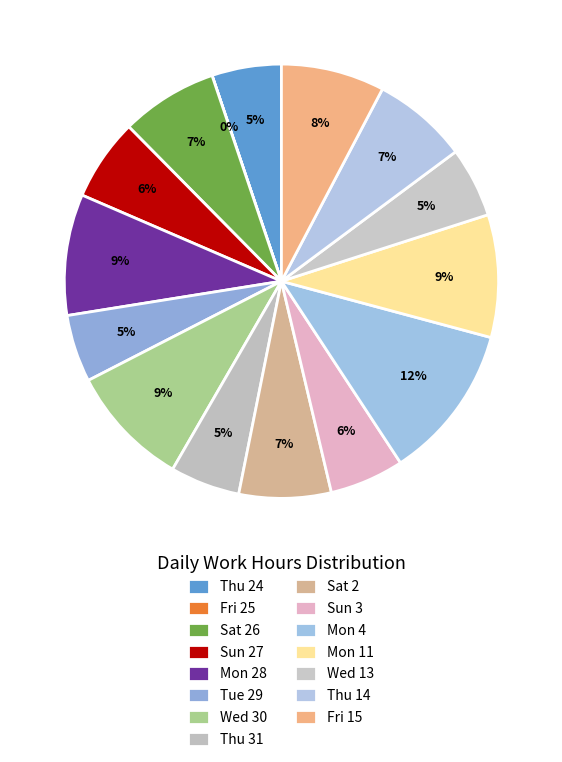

The Wed 13 slice represents 15% of the pie. True or false?

False